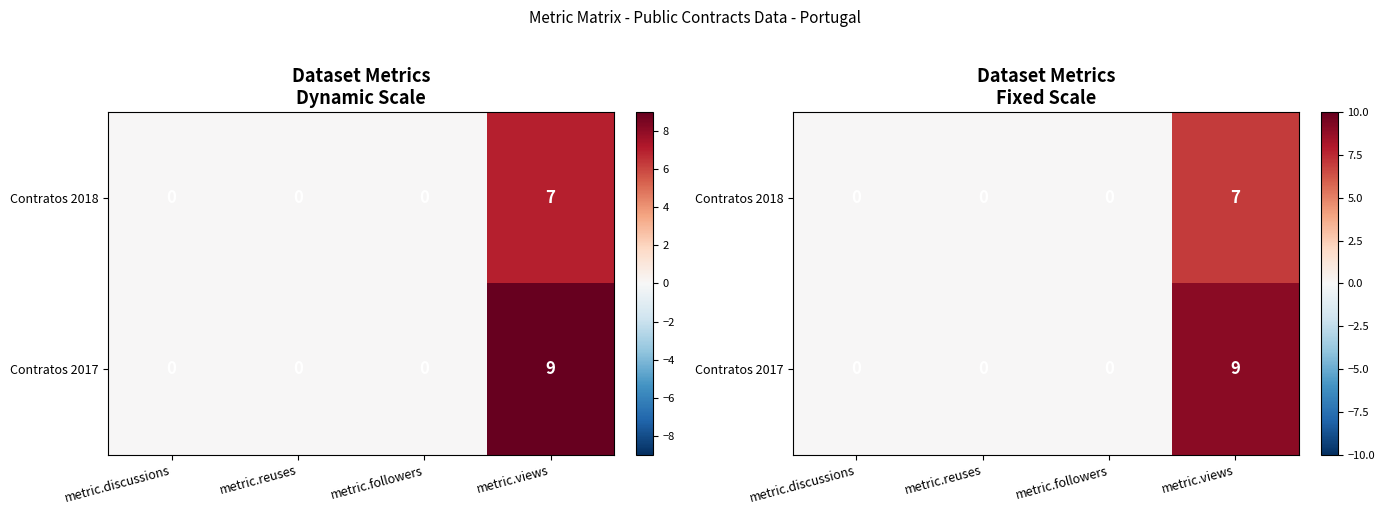

At which category is the sum across all series the highest?

metric.views